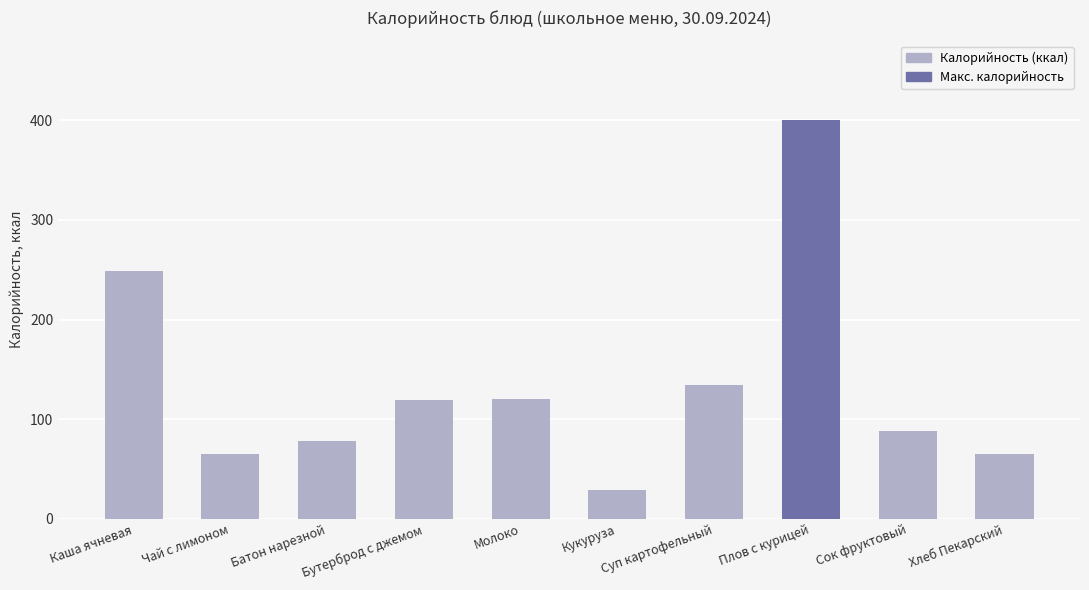

What is the average value?

134.9